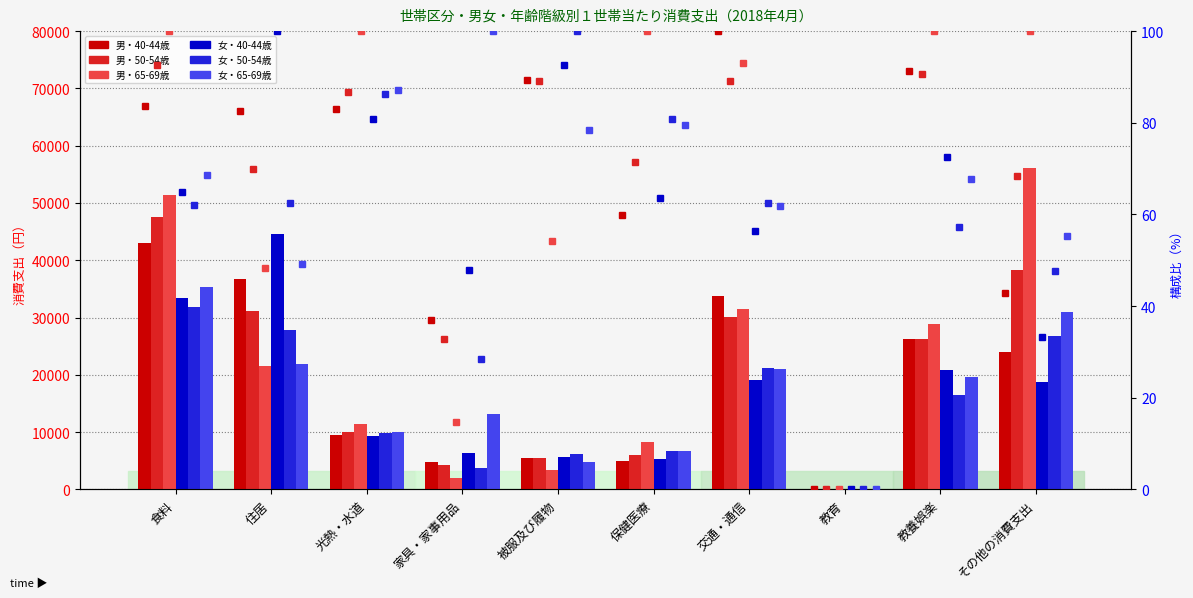

Count the number of categories in the chart.

10